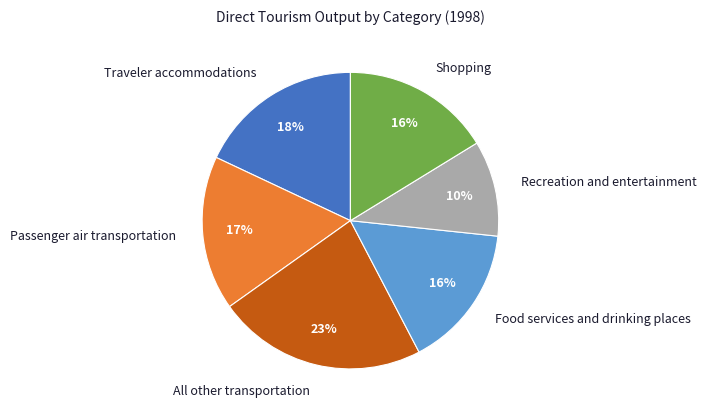

What percentage is the Recreation and entertainment slice, to the nearest percent?

10%